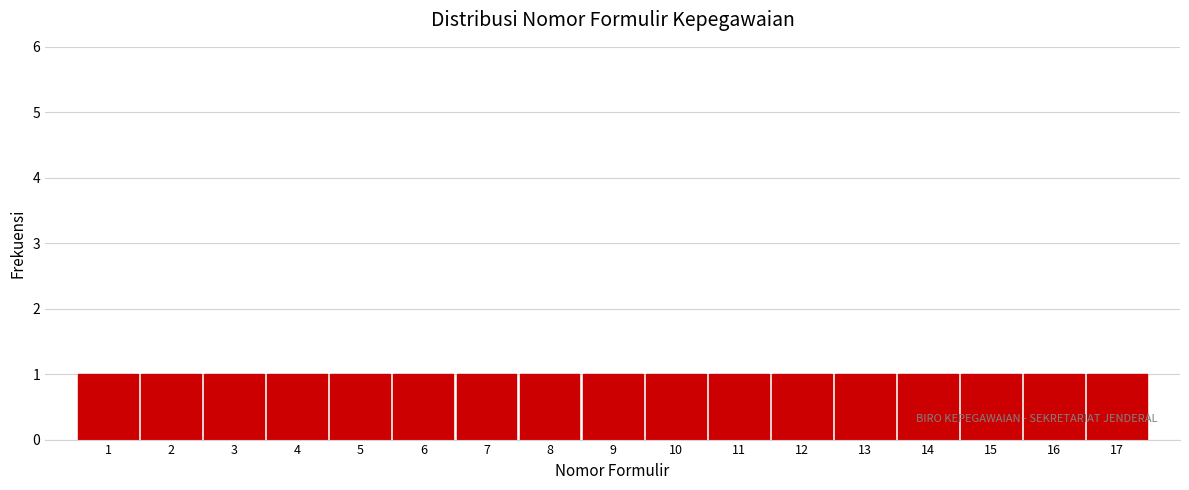

Reading left to right, list every bar in this chart as the range it spans on the x-axis followed by its height. The values are not printed on the chart, so give them approximately, as read against the axis.

0.5 to 1.5: 1
1.5 to 2.5: 1
2.5 to 3.5: 1
3.5 to 4.5: 1
4.5 to 5.5: 1
5.5 to 6.5: 1
6.5 to 7.5: 1
7.5 to 8.5: 1
8.5 to 9.5: 1
9.5 to 10.5: 1
10.5 to 11.5: 1
11.5 to 12.5: 1
12.5 to 13.5: 1
13.5 to 14.5: 1
14.5 to 15.5: 1
15.5 to 16.5: 1
16.5 to 17.5: 1